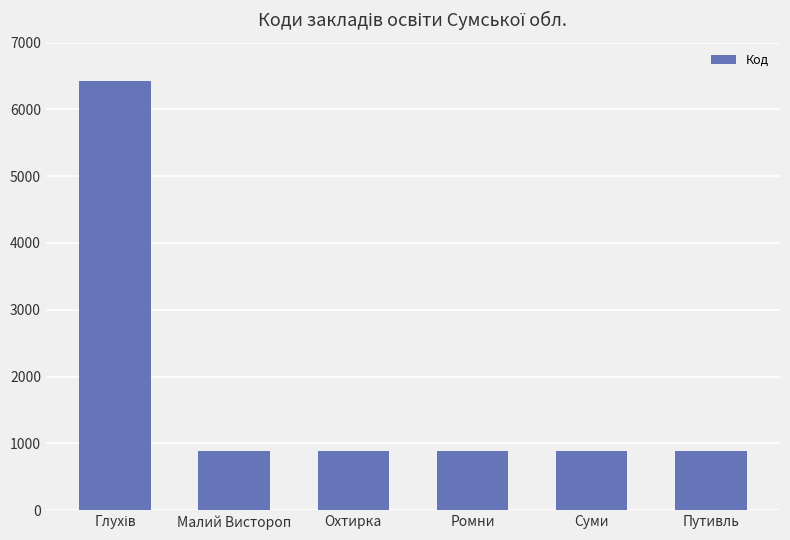

What is the smallest value displayed?

879